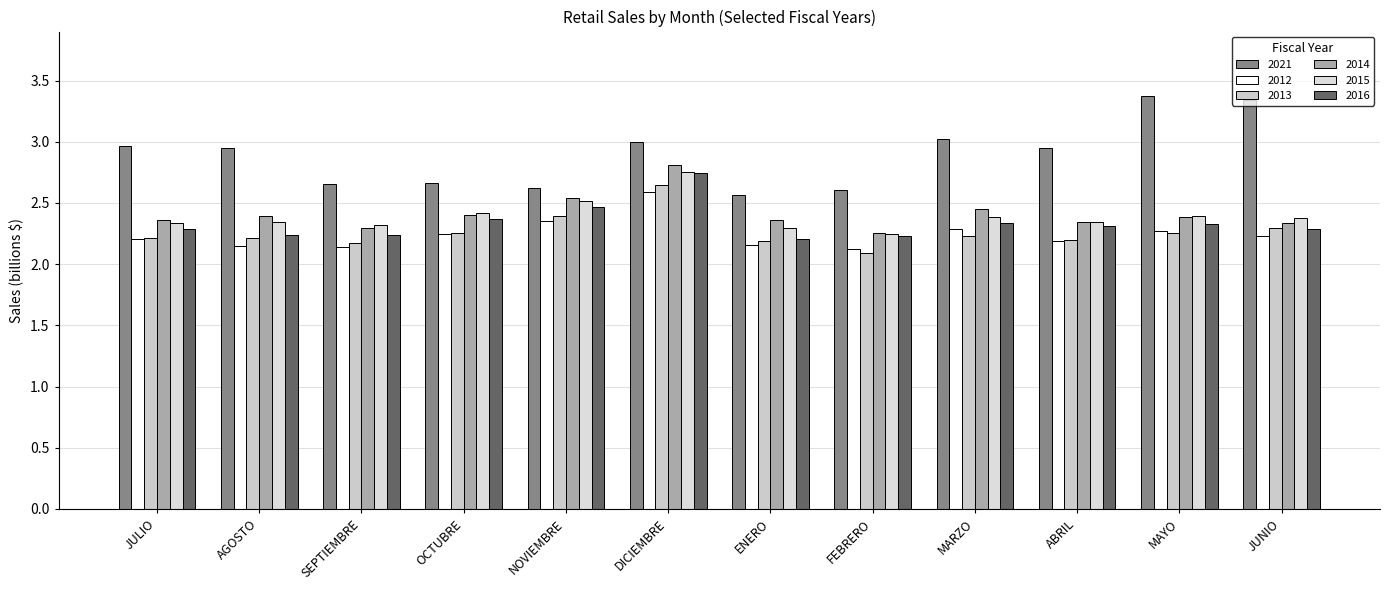

What is the approximate value of 2014 at DICIEMBRE?

2.8